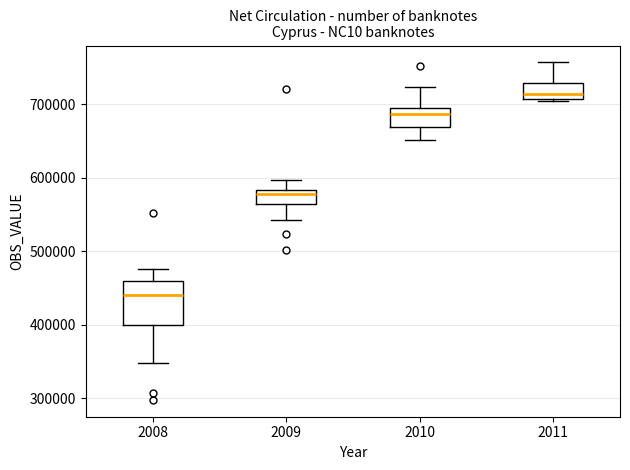

Where is the upper edge of the box at x = 2008 on the y-axis? The values are not printed on the chart, so give them approximately, as read against the axis.

460000